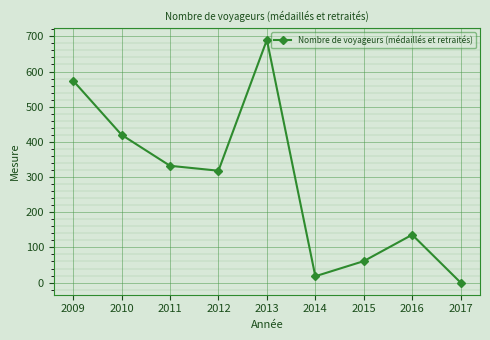

How many points are higher than both their immediate neighbors (excluding endpoints)?

2